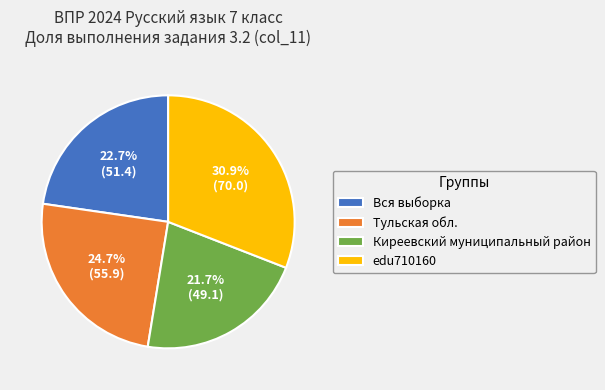

To the nearest percent, what percentage of the pie is Тульская обл.?

25%